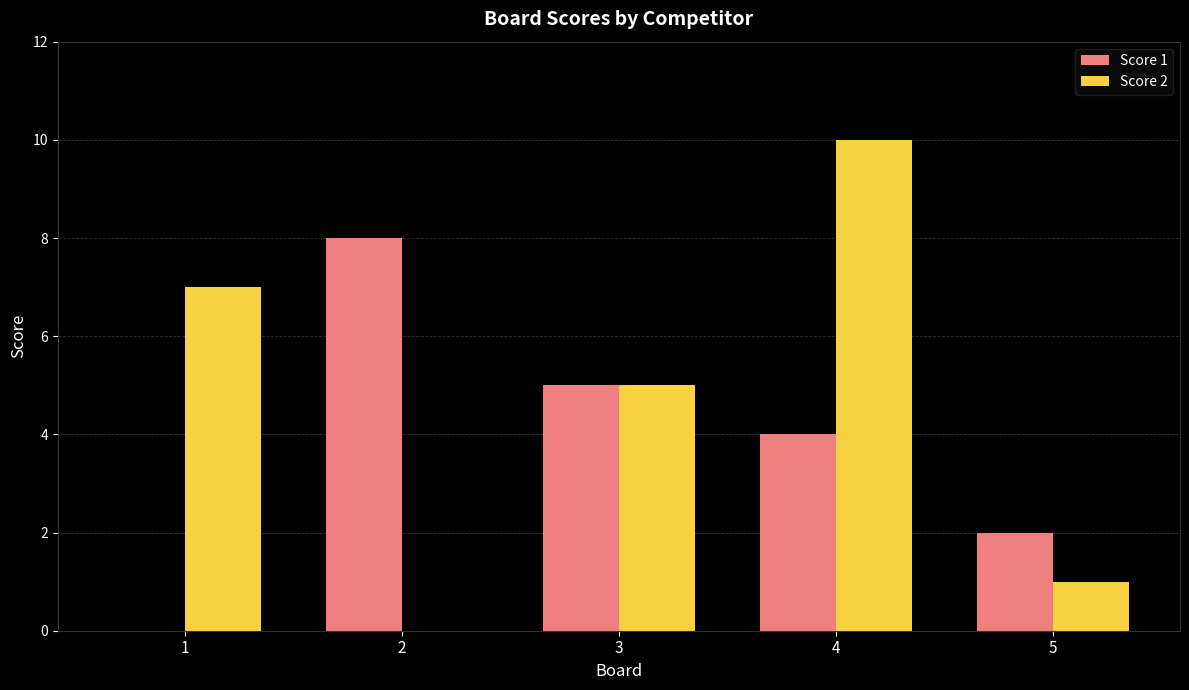

Which series has the widest spread of values?

Score 2